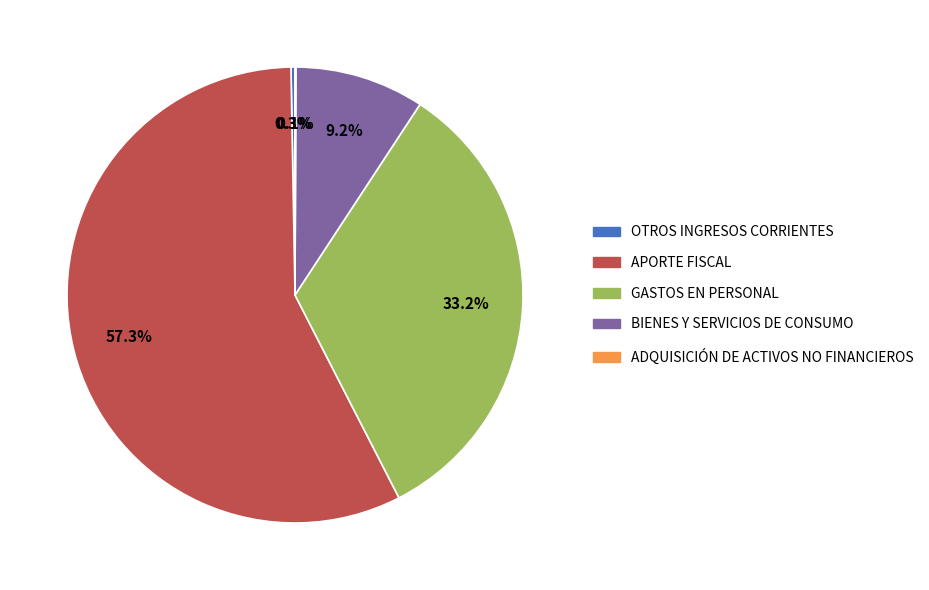

What percentage do BIENES Y SERVICIOS DE CONSUMO and GASTOS EN PERSONAL together represent?

42.4%